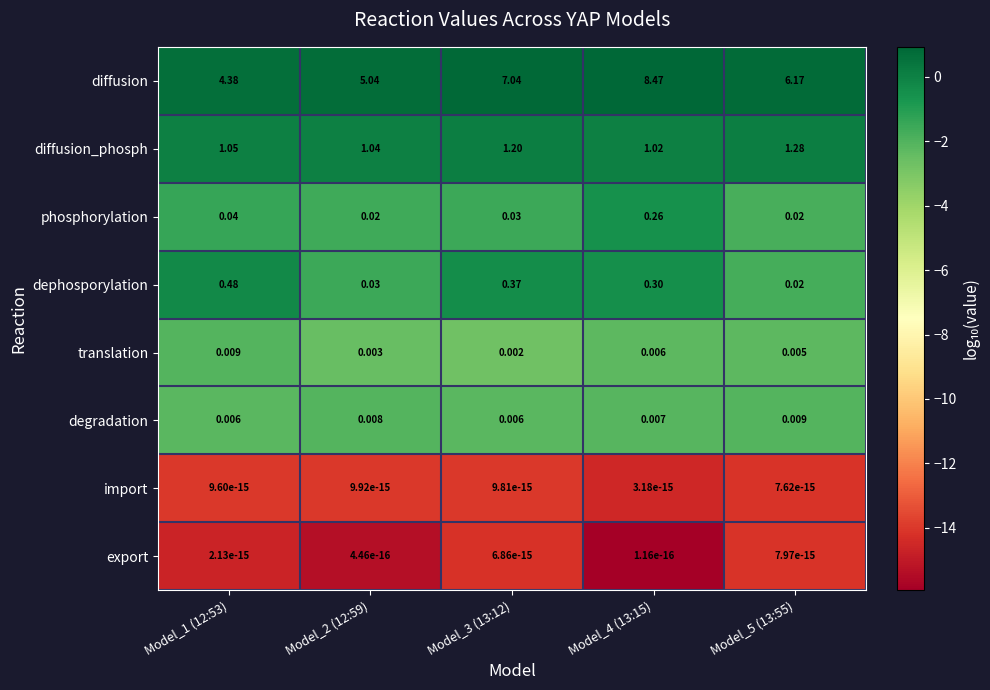

Between Model_2 (12:59) and Model_3 (13:12), which series saw the biggest shift?

diffusion